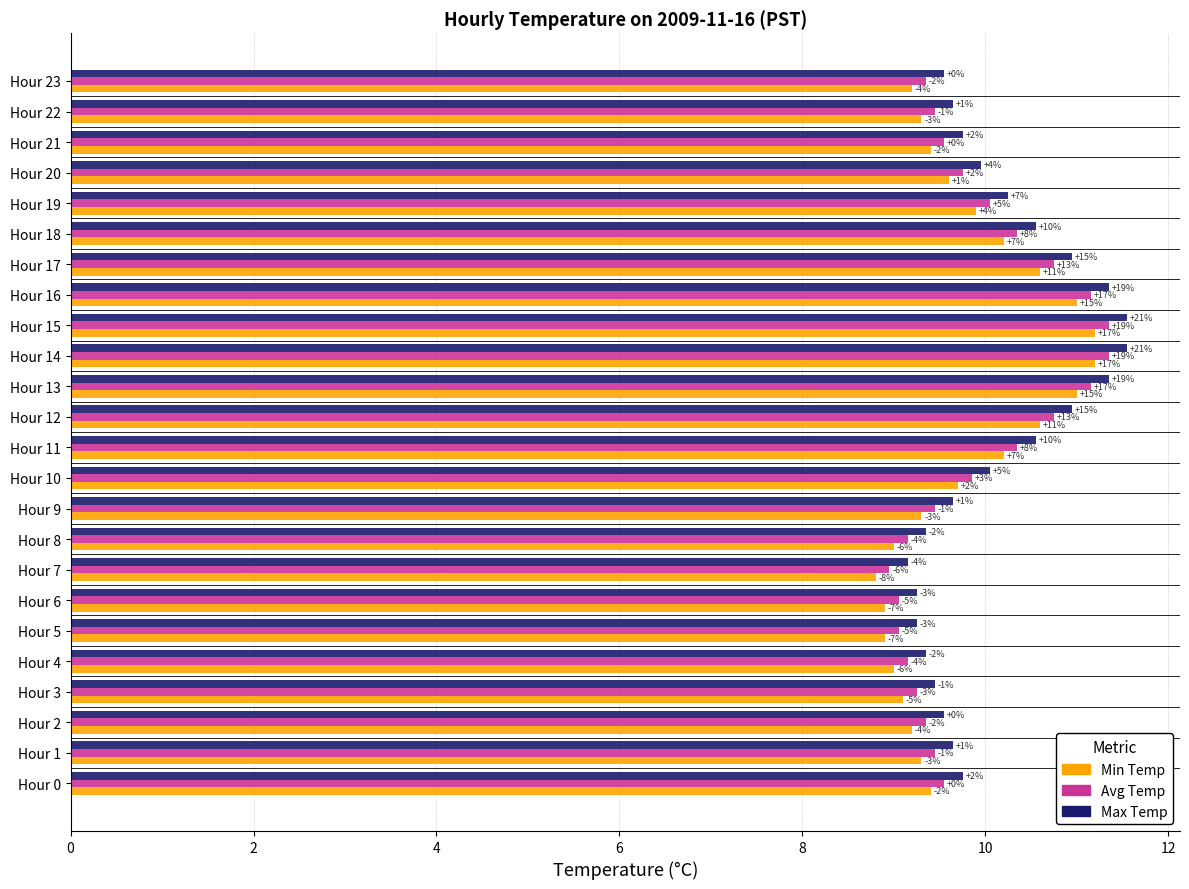

What are all the series names shown in the legend?

Min Temp, Avg Temp, Max Temp